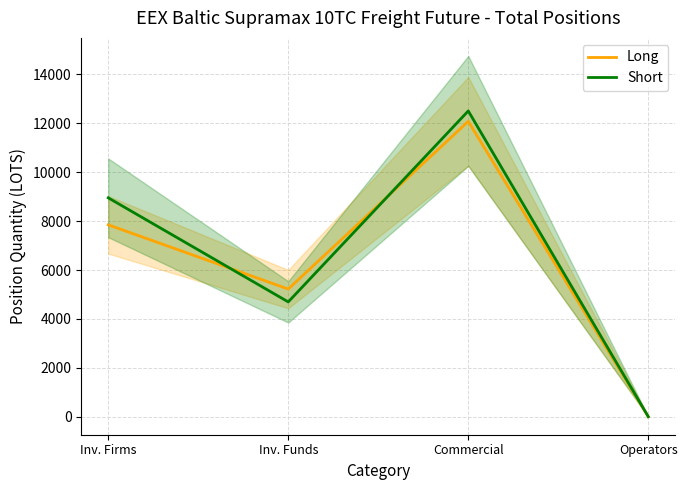

Which has a higher value, Commercial or Inv. Funds?

Commercial